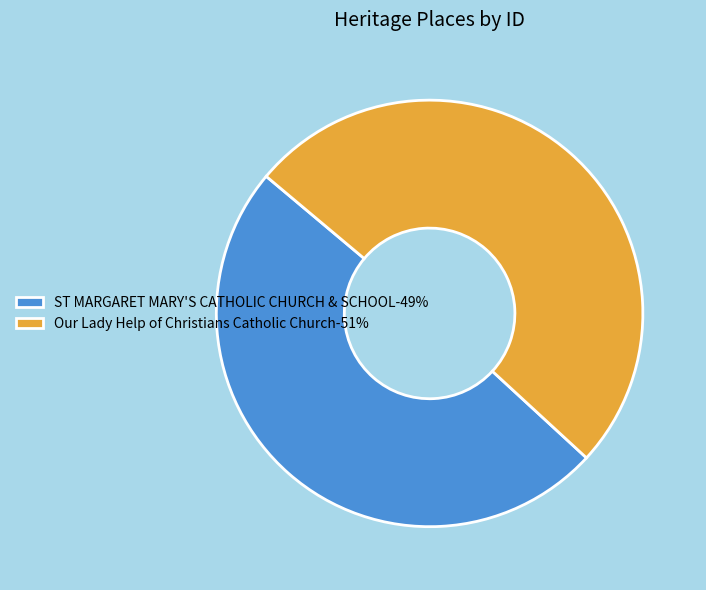

Between Our Lady Help of Christians Catholic Church-51% and ST MARGARET MARY'S CATHOLIC CHURCH & SCHOOL-49%, which is larger?

Our Lady Help of Christians Catholic Church-51%